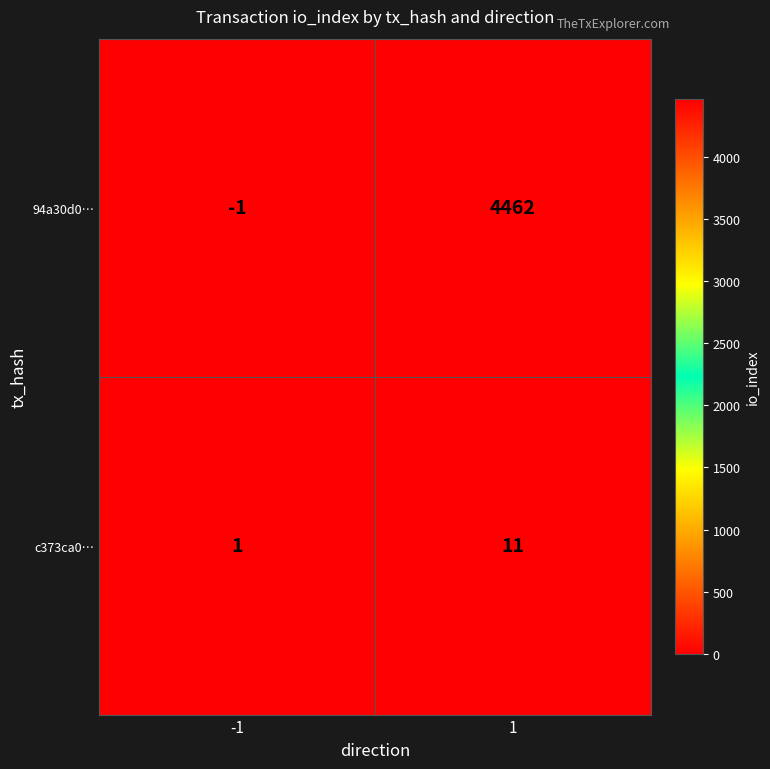

What is the highest value of the c373ca0… series?

11